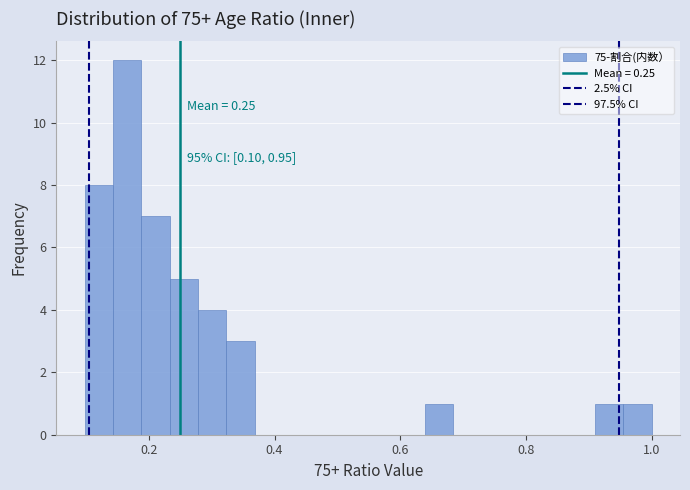

Read against the x-axis, roughly where is the centre of the tallest bar?

0.16